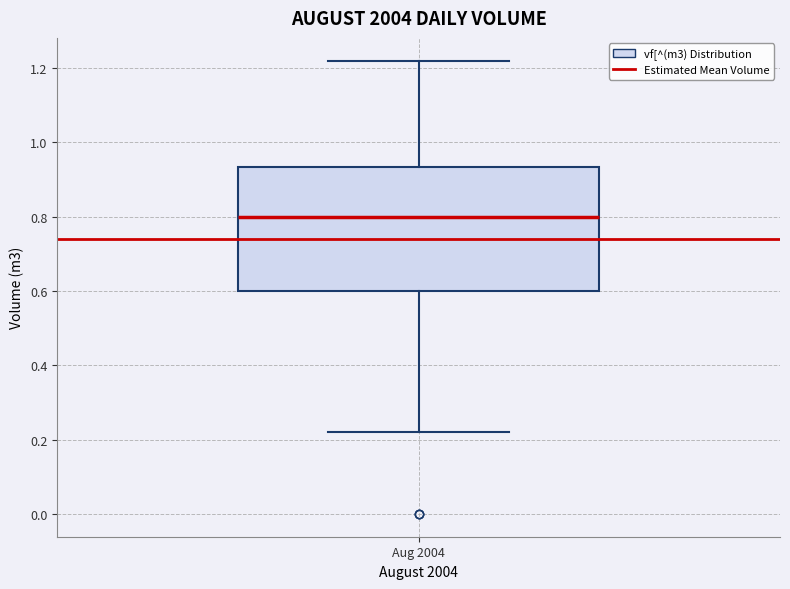

Where does the median line of the box for Aug 2004 sit on the y-axis? The values are not printed on the chart, so give them approximately, as read against the axis.

0.80